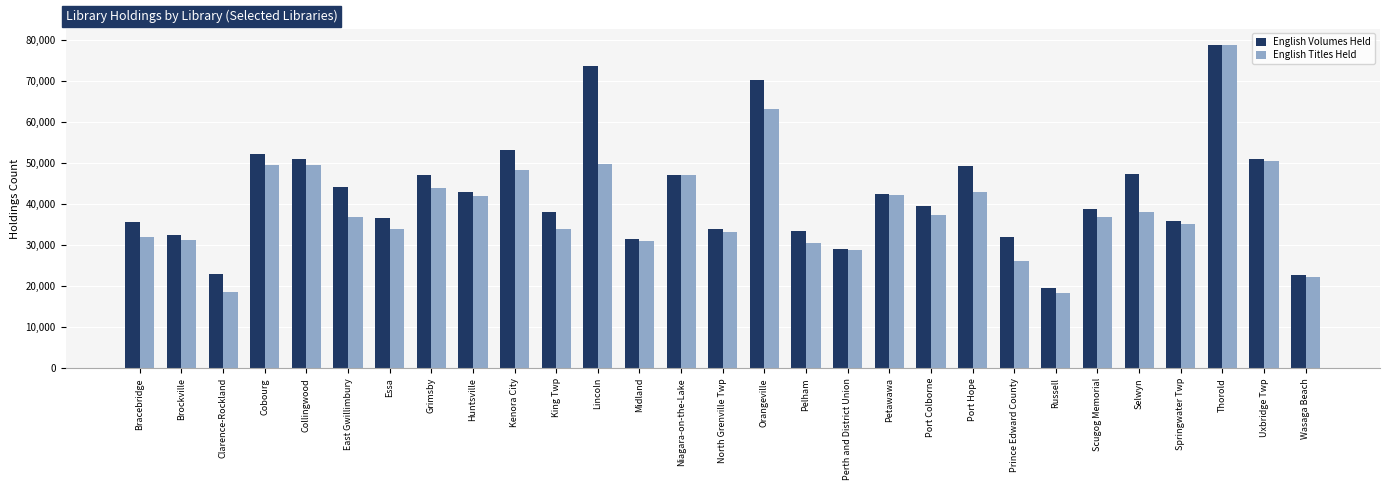

What is the label of the 11th bar from the left?

King Twp